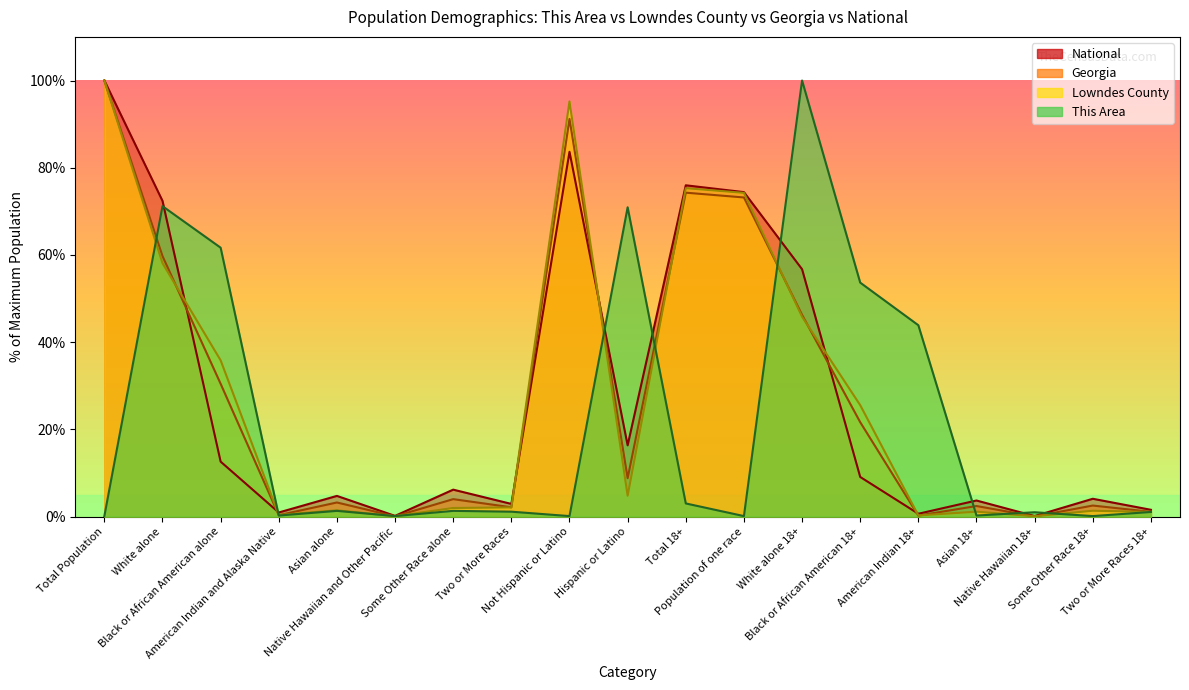

In Lowndes County, how many points are lower than both neighbors (excluding endpoints)?

5